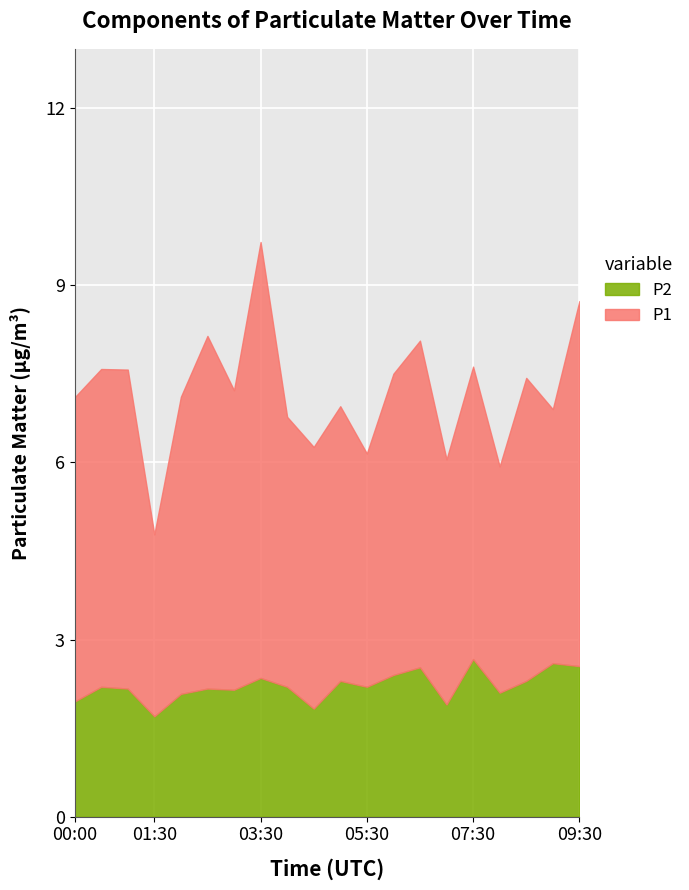

What is the minimum value shown in the chart?

1.7